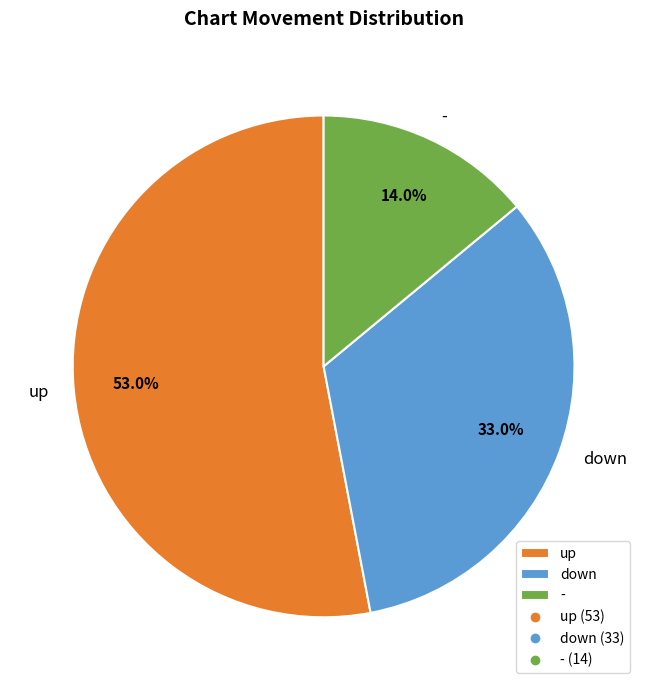

The up slice represents 53% of the pie. True or false?

True